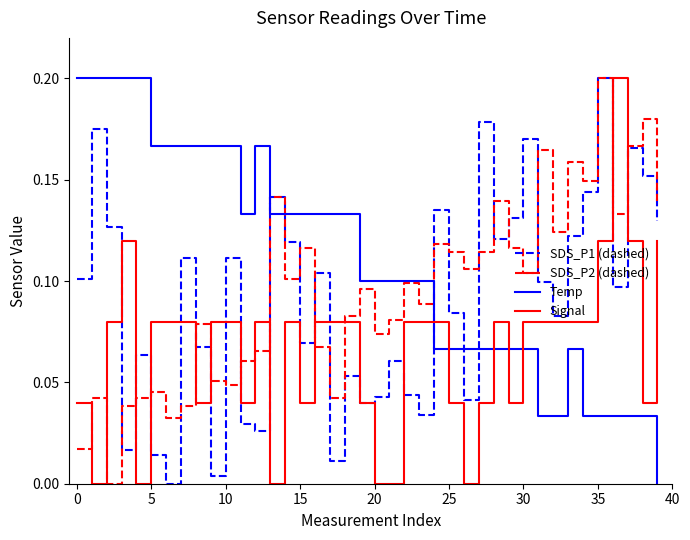

Which series has the largest total across all categories?

Temp